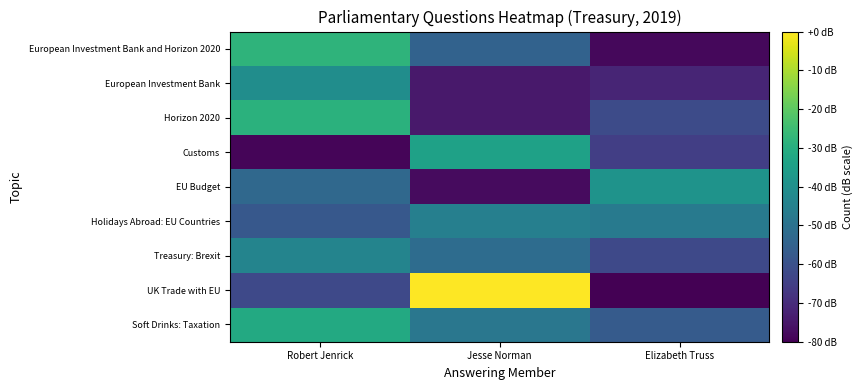

Which has a higher value, Robert Jenrick or Jesse Norman?

Robert Jenrick